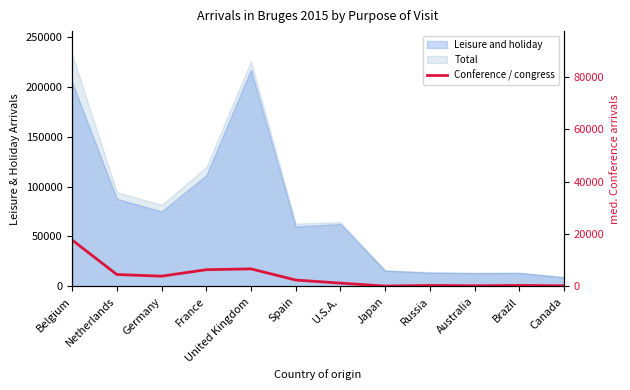

Where does the data first go above 2446?

Belgium